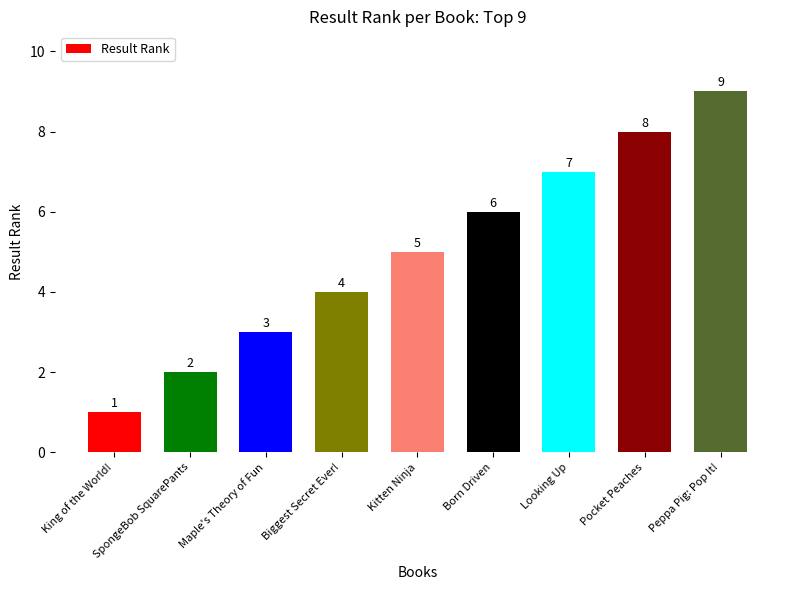

List the labels in order of value, largest first.

Peppa Pig: Pop It!, Pocket Peaches, Looking Up, Born Driven, Kitten Ninja, Biggest Secret Ever!, Maple's Theory of Fun, SpongeBob SquarePants, King of the World!